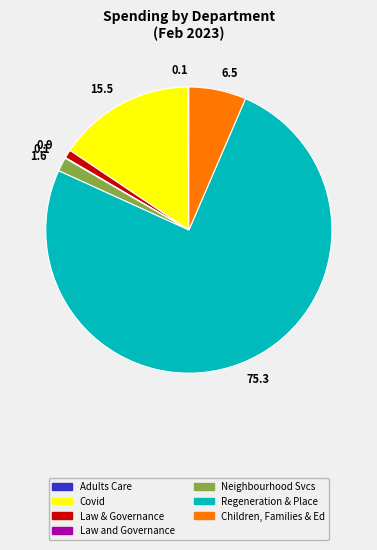

Is there a majority slice in this chart?

Yes